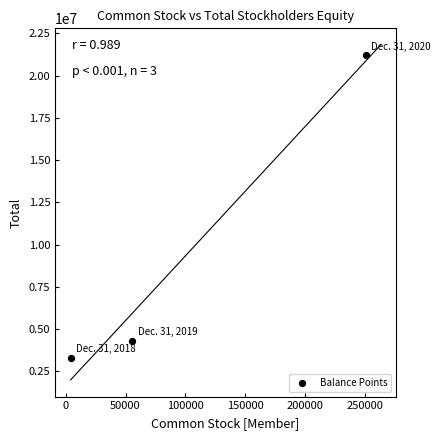

What is the average X value?

103667